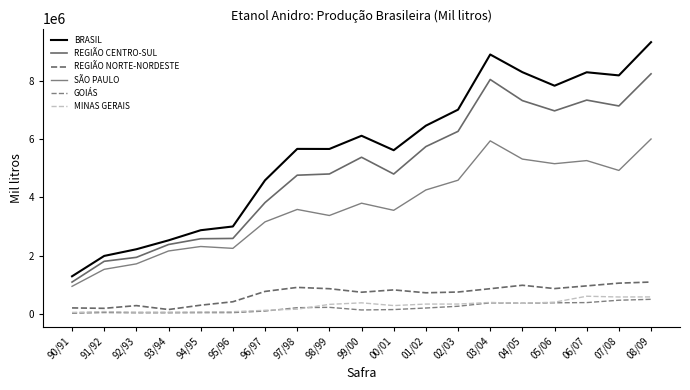

Reading left to right, extract all data points from this chart.

BRASIL: 90/91=1286568	91/92=1986791	92/93=2216389	93/94=2522592	94/95=2870603	95/96=2999300	96/97=4587567	97/98=5666532	98/99=5664125	99/00=6118084	00/01=5620964	01/02=6465098	02/03=7015466	03/04=8912050	04/05=8304450	05/06=7838546	06/07=8301007	07/08=8193469	08/09=9336343
REGIÃO CENTRO-SUL: 90/91=1087549	91/92=1801670	92/93=1937718	93/94=2378810	94/95=2577400	95/96=2588202	96/97=3821441	97/98=4762240	98/99=4804324	99/00=5379077	00/01=4802385	01/02=5745826	02/03=6269808	03/04=8052425	04/05=7326475	05/06=6974290	06/07=7344149	07/08=7142718	08/09=8247419
REGIÃO NORTE-NORDESTE: 90/91=199019	91/92=185121	92/93=278671	93/94=143782	94/95=293203	95/96=411098	96/97=766126	97/98=904292	98/99=859801	99/00=739007	00/01=818579	01/02=719272	02/03=745658	03/04=859625	04/05=977975	05/06=864256	06/07=956858	07/08=1050751	08/09=1088924
SÃO PAULO: 90/91=941004	91/92=1526064	92/93=1713774	93/94=2156804	94/95=2310771	95/96=2246861	96/97=3158043	97/98=3584415	98/99=3376817	99/00=3799829	00/01=3555033	01/02=4254838	02/03=4589574	03/04=5943156	04/05=5316070	05/06=5157492	06/07=5264308	07/08=4926069	08/09=6006719
GOIÁS: 90/91=16540	91/92=39737	92/93=31215	93/94=31097	94/95=36571	95/96=37762	96/97=91463	97/98=207369	98/99=218982	99/00=128893	00/01=142526	01/02=195876	02/03=256217	03/04=373058	04/05=360228	05/06=375291	06/07=382462	07/08=463888	08/09=495061
MINAS GERAIS: 90/91=44222	91/92=73464	92/93=56000	93/94=55670	94/95=63373	95/96=69073	96/97=117982	97/98=155632	98/99=321226	99/00=374020	00/01=280149	01/02=331438	02/03=331871	03/04=387378	04/05=357134	05/06=396585	06/07=600855	07/08=575223	08/09=577524